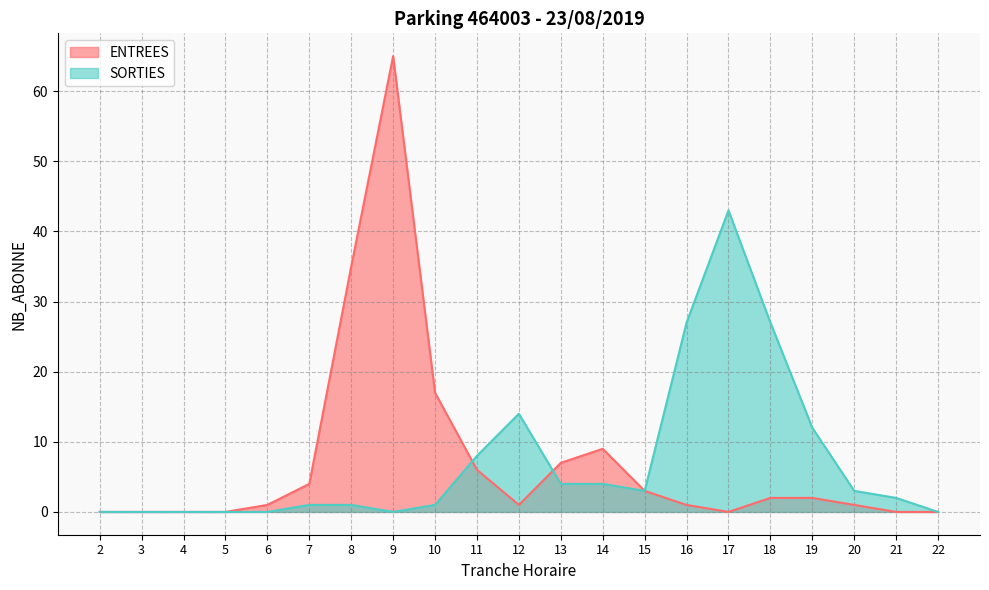

At which label does ENTREES first exceed 1?

7